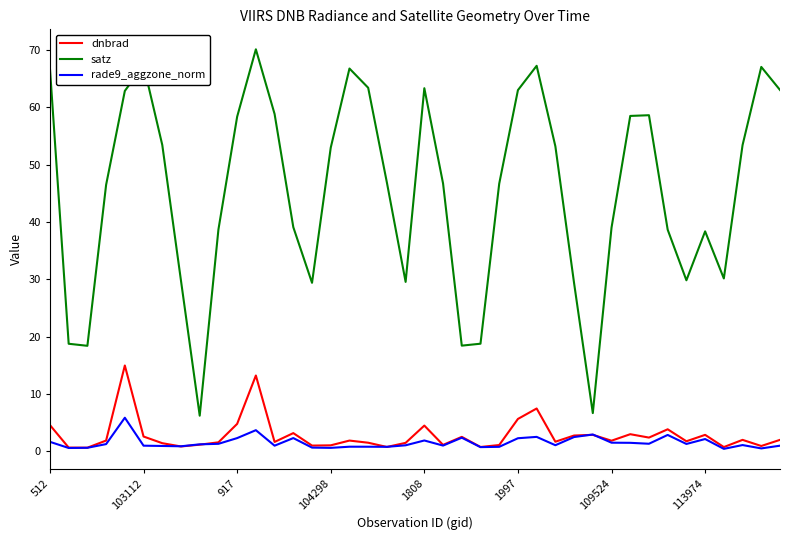

Which series has the widest spread of values?

satz